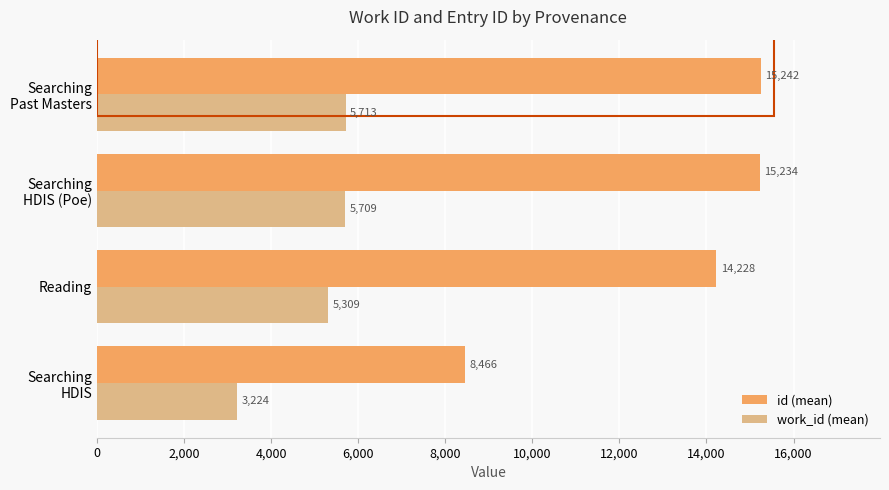

What is the maximum value for id (mean)?

15242